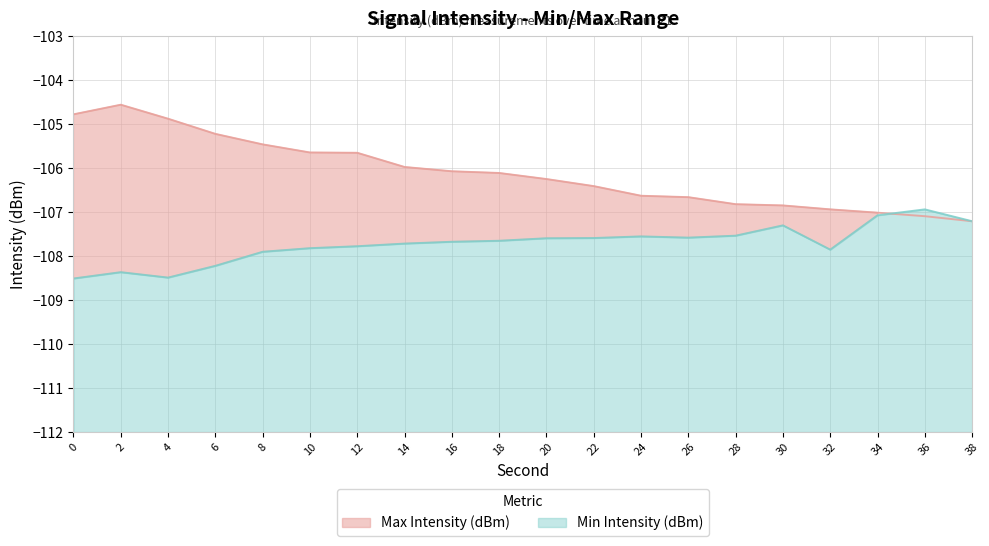

How many lines are shown in the chart?

2